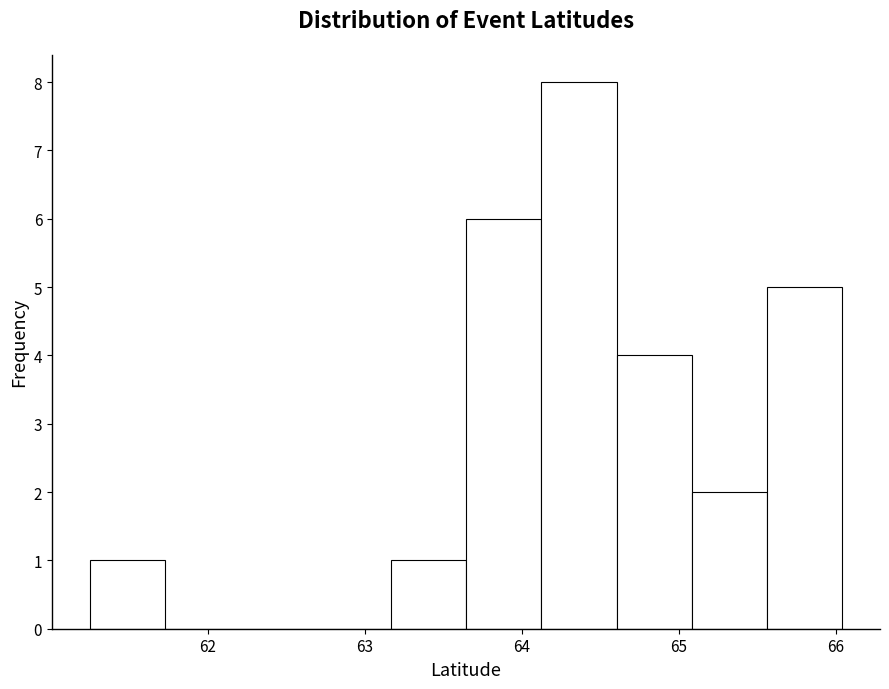

What is the height of the bar covering 64.1 to 64.6 on the x-axis? Neither the bar edges nor the heights are printed on the chart, so give them approximately, as read against the axes.

8